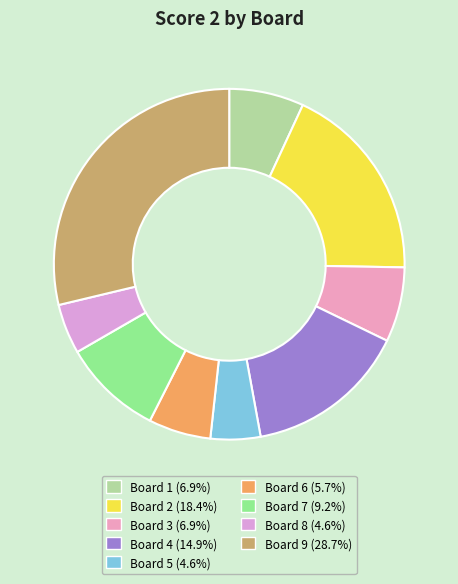

True or false: Board 5 accounts for 5% of the total.

True